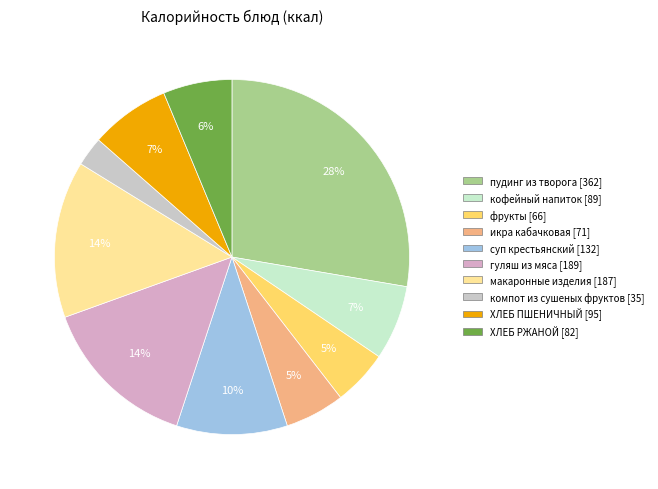

How many segments does this pie chart have?

10